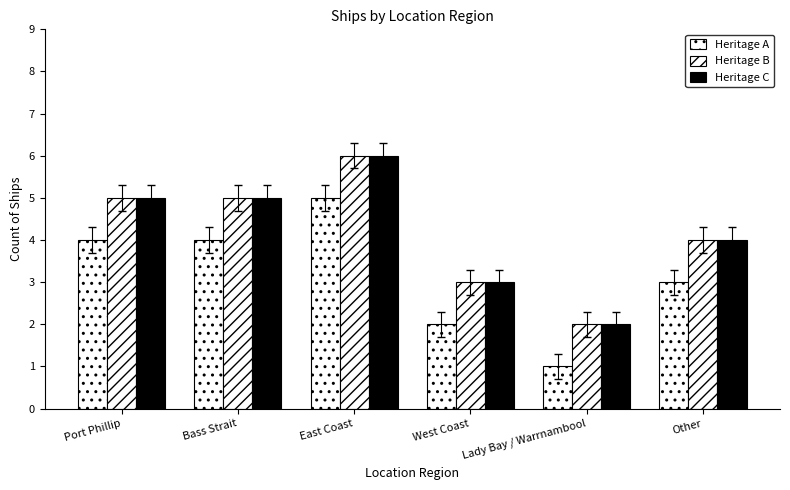

How many bars are there in total?

18